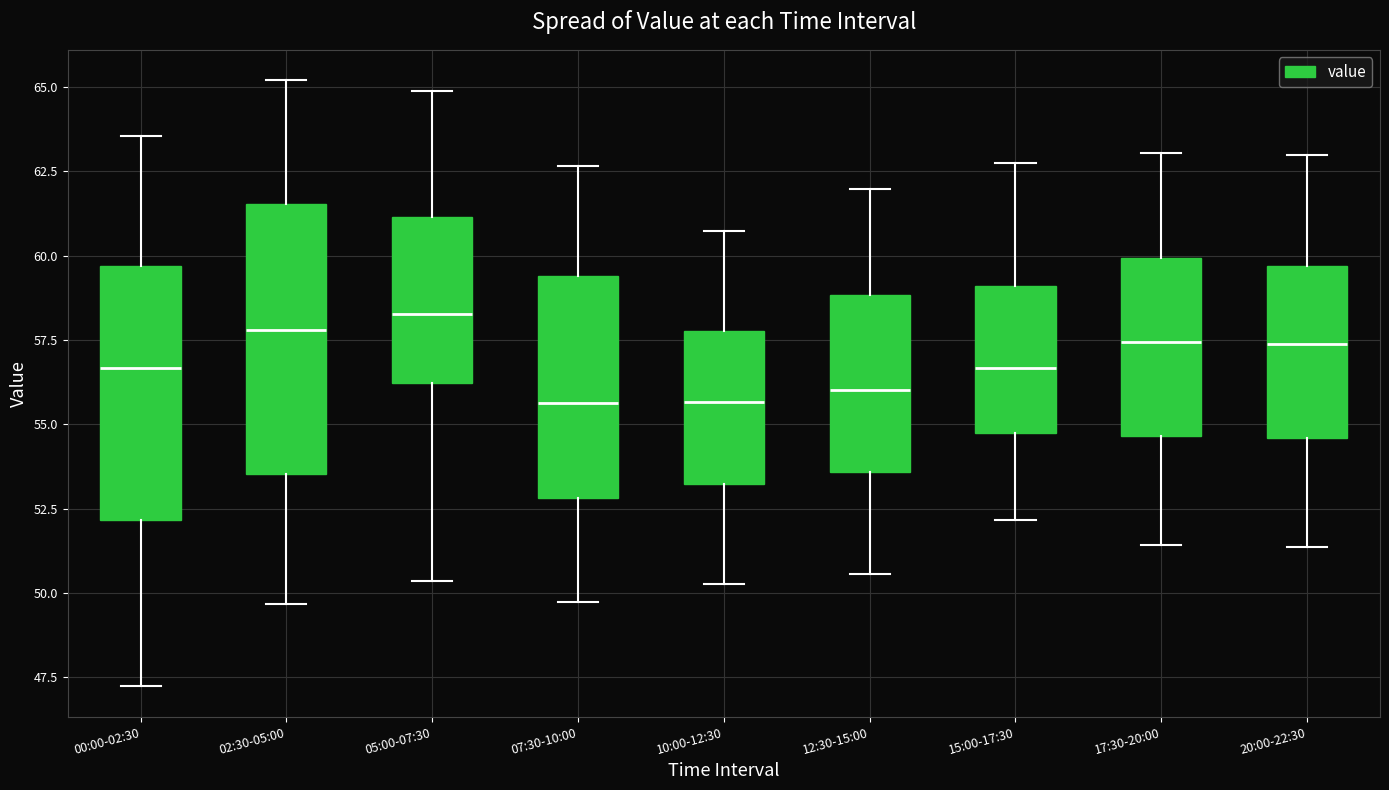

Where does the upper whisker of the box for 15:00-17:30 end on the y-axis? The values are not printed on the chart, so give them approximately, as read against the axis.

62.5